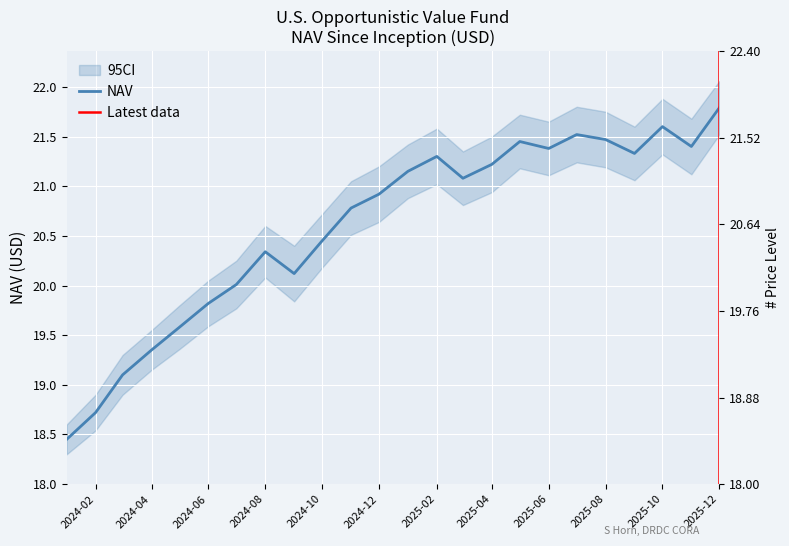

What is the smallest value displayed?

18.4